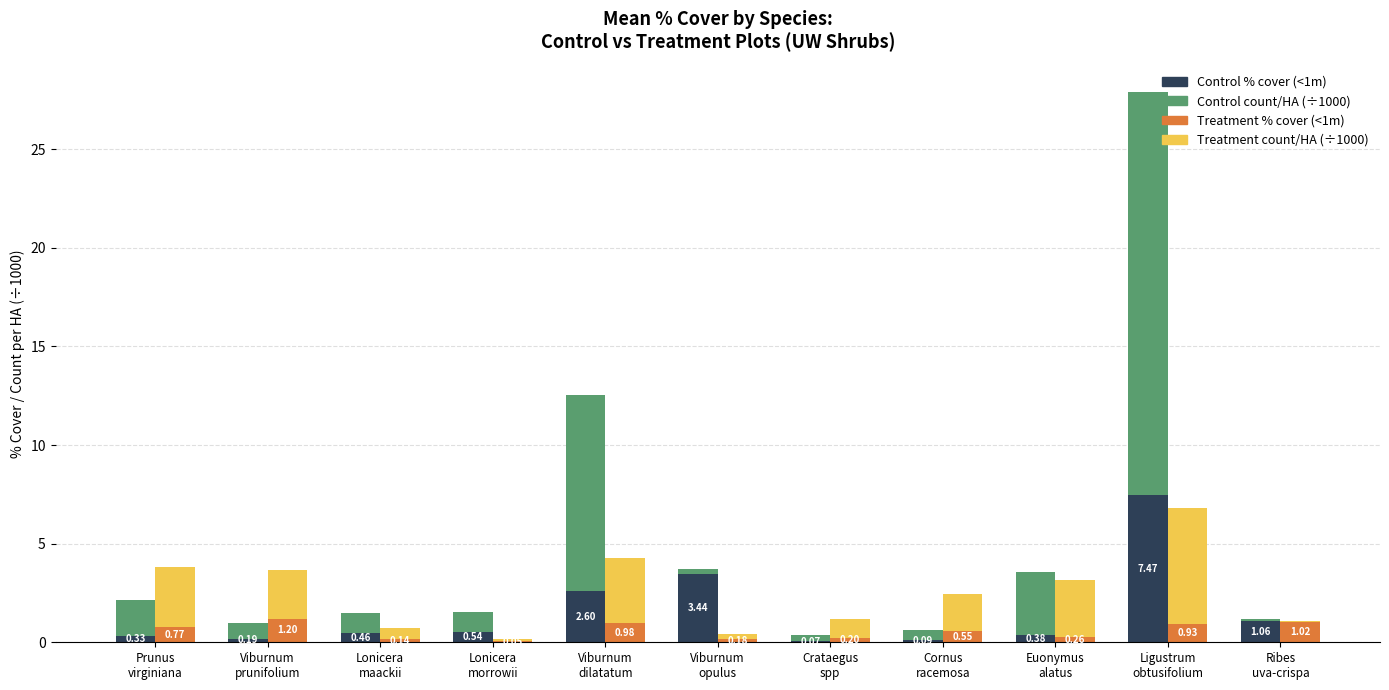

Between Prunus
virginiana and Viburnum
prunifolium, which is larger?

Prunus
virginiana